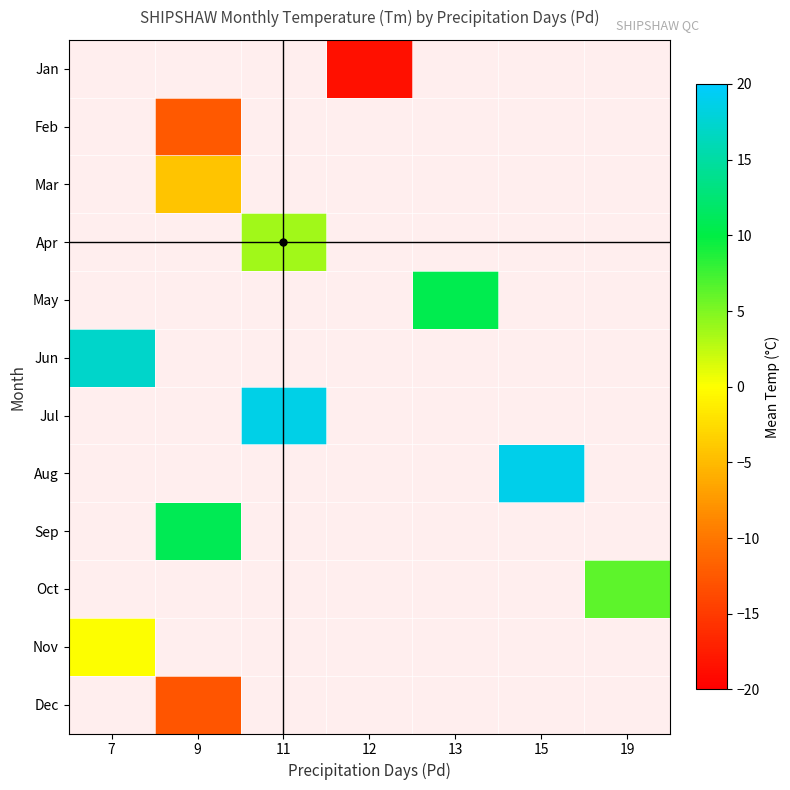

How many values in May are above zero?

1